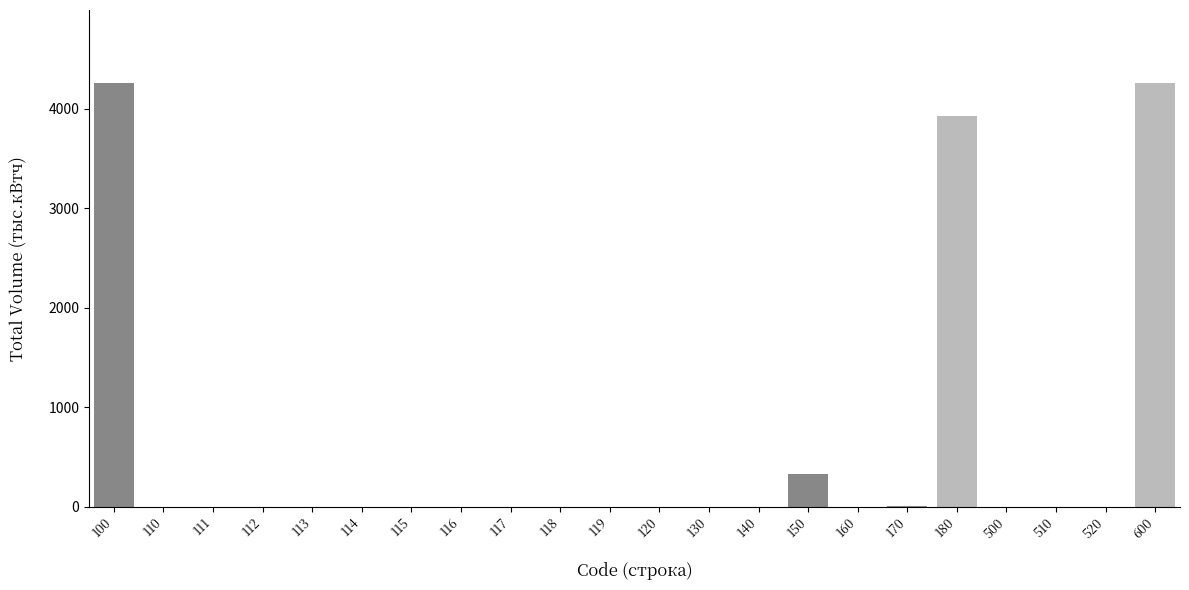

What is the sum of all values?

12758.9